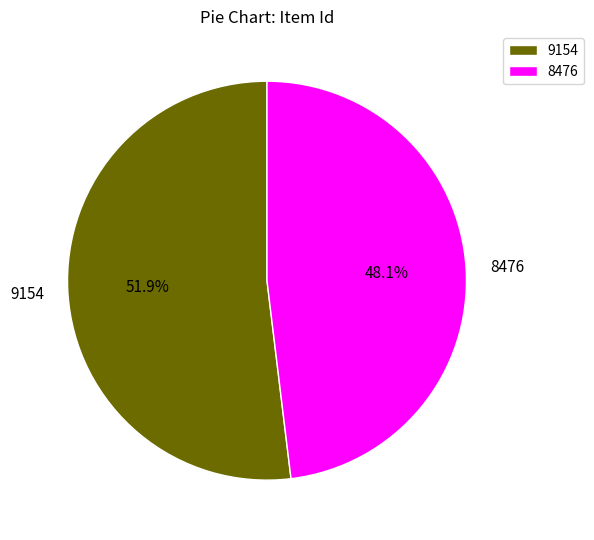

Between 9154 and 8476, which is larger?

9154